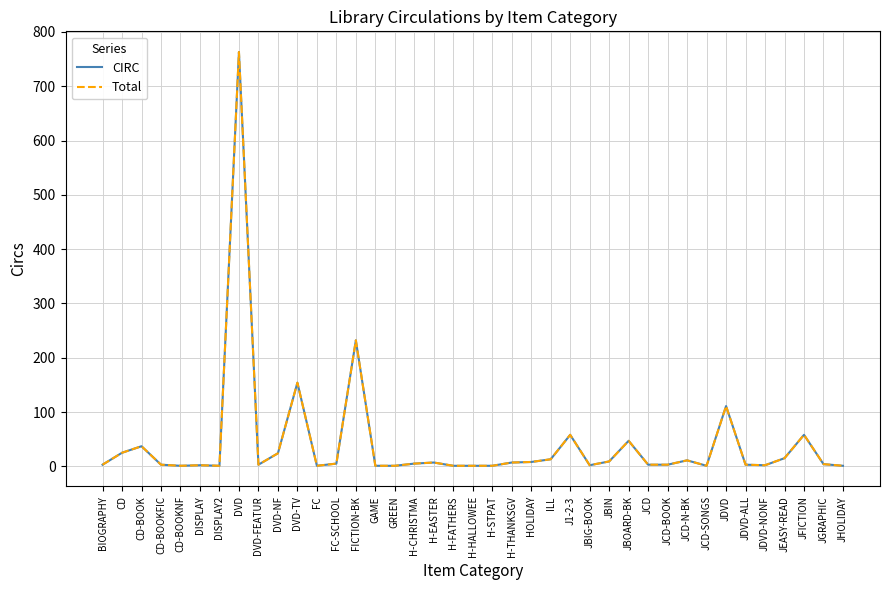

What is the maximum value shown in the chart?

763